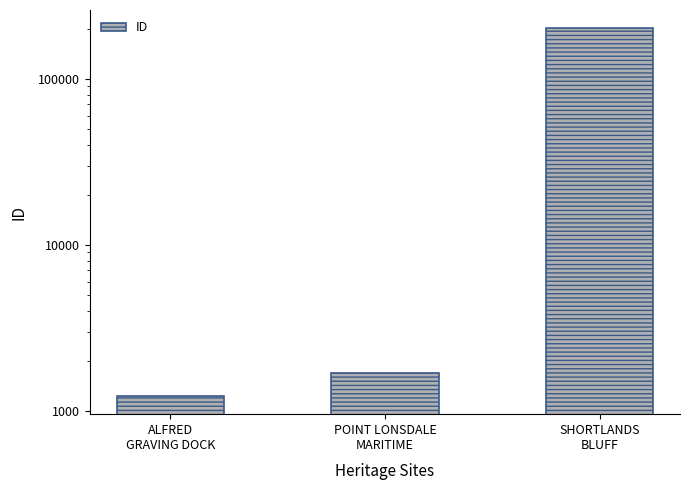

Where is the data nearest to the value 101101?

POINT LONSDALE
MARITIME